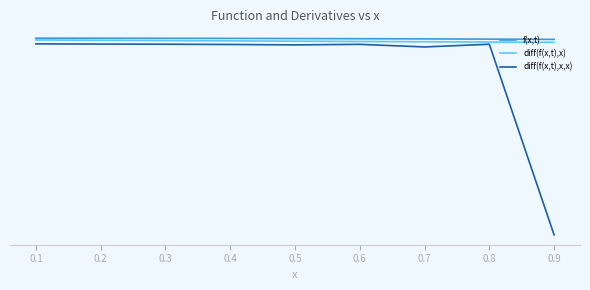

Does the chart display data point markers on the line(s)?

No